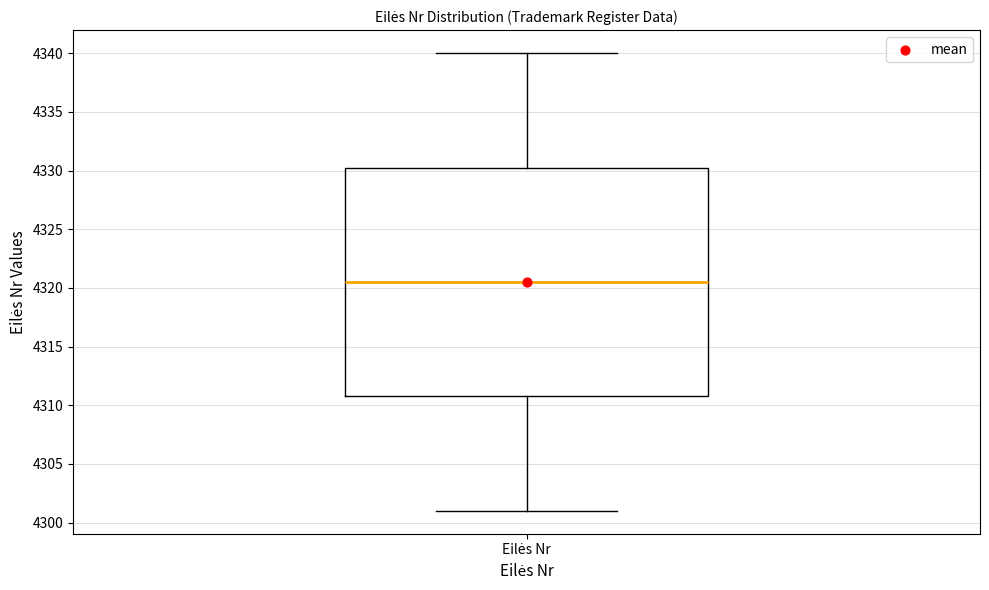

Transcribe this box plot: give where the median line is, the range the box spans, and where the two whiskers end, as read against the y-axis. The values are not printed on the chart, so give them approximately, as read against the axis.

median 4320.5, box 4311.0 to 4330.5, whiskers 4301.0 to 4340.0